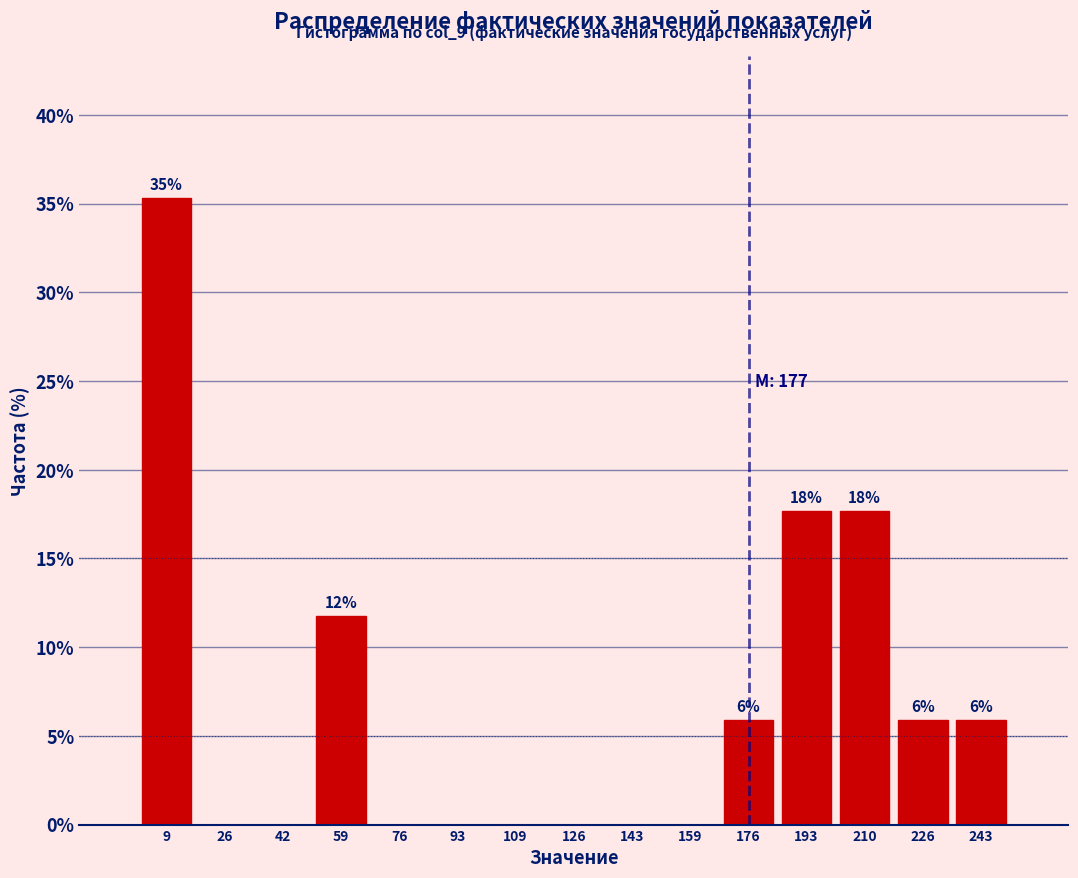

Over which range of the x-axis is the bar tallest?

2 to 18